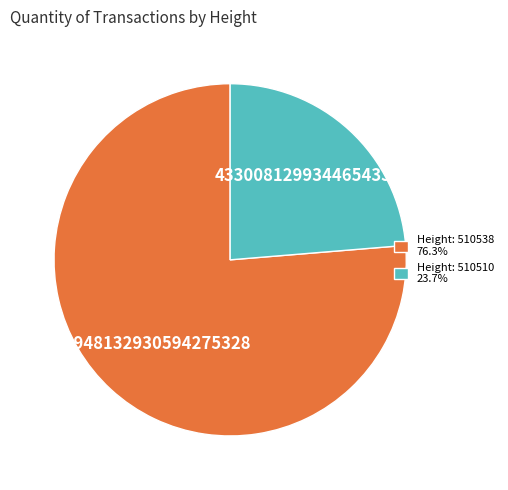

Is there a majority slice in this chart?

Yes